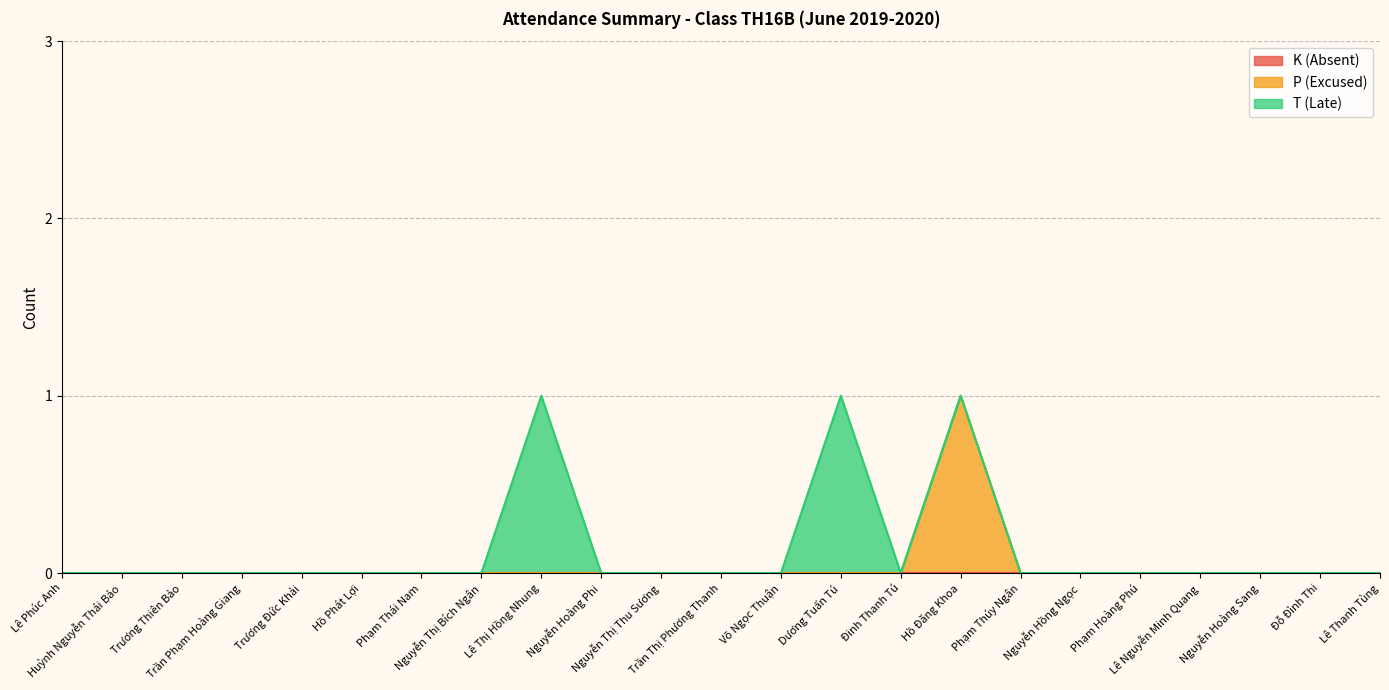

List the series in order of their overall mean, highest first.

T (Late), P (Excused), K (Absent)